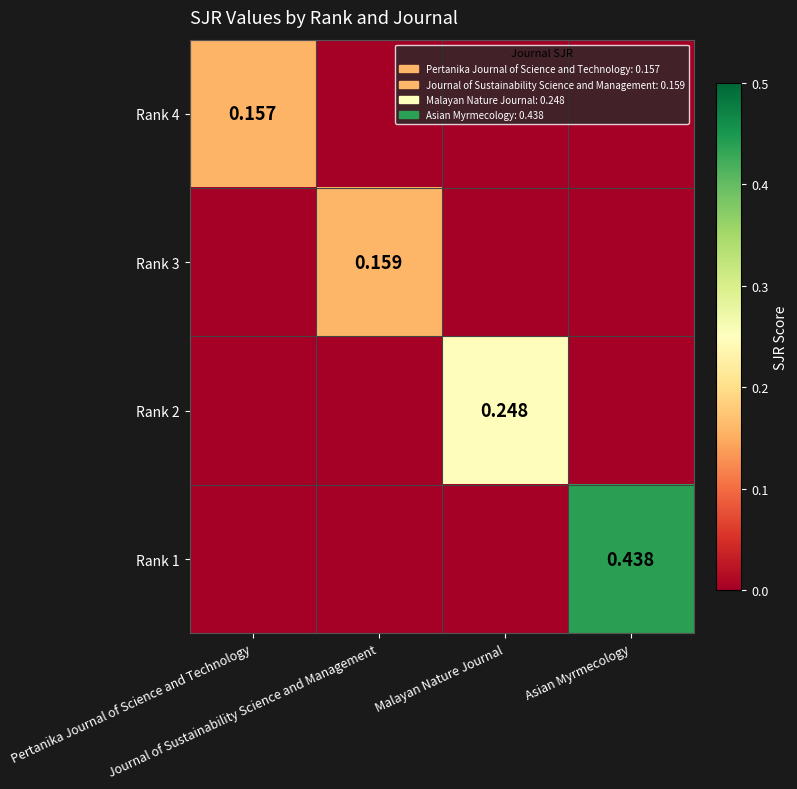

Rank the series at Journal of Sustainability Science and Management from lowest to highest value.

Rank 4, Rank 2, Rank 1, Rank 3